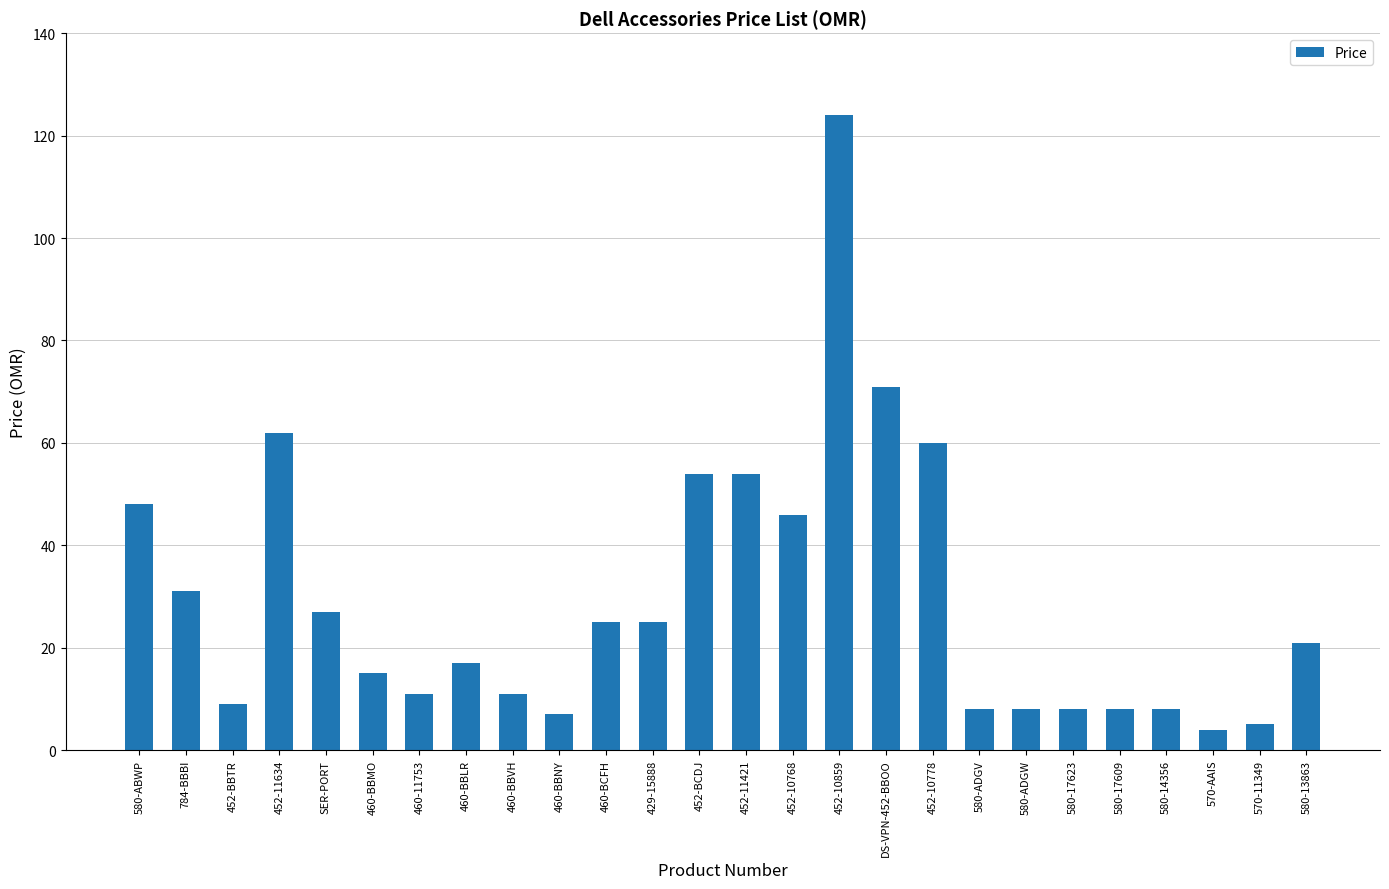

The value at 452-BCDJ is 54. True or false?

True